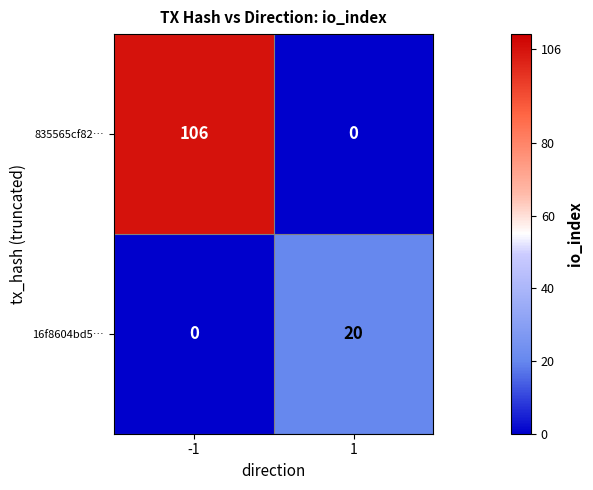

What is the maximum value for 835565cf82…?

106